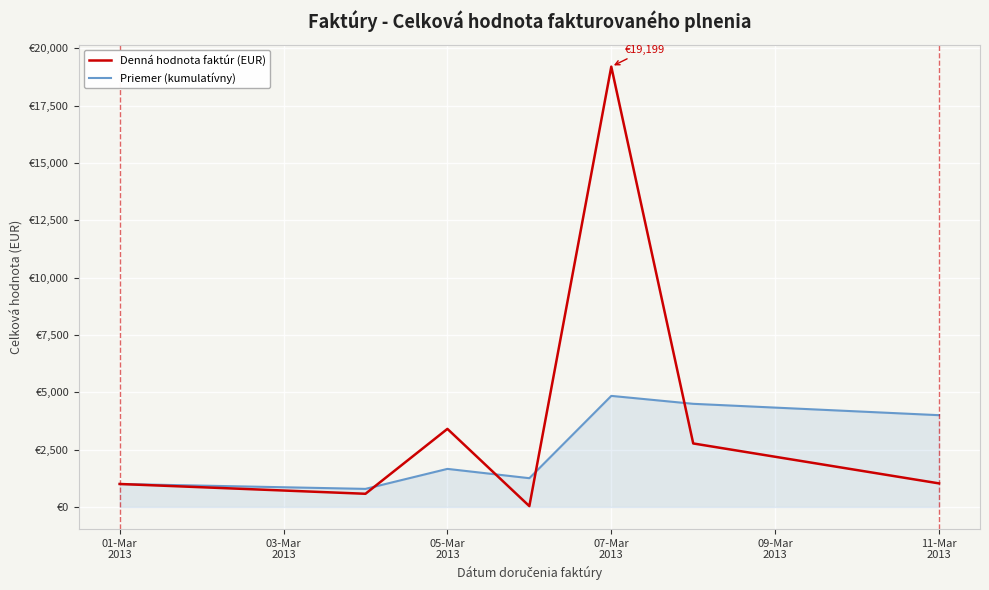

Does the chart have visible grid lines?

Yes